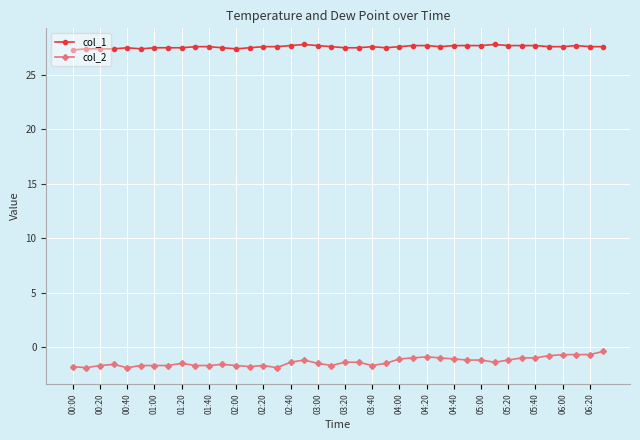

How many col_1 values are between 27 and 28?

40